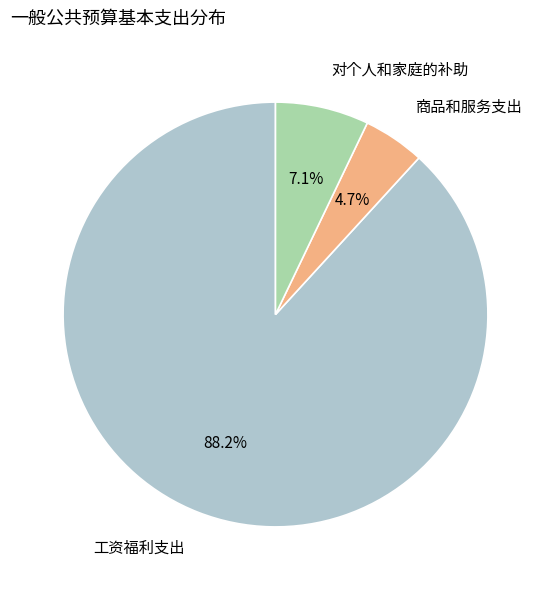

Is it true that 工资福利支出 is 74% of the pie?

False